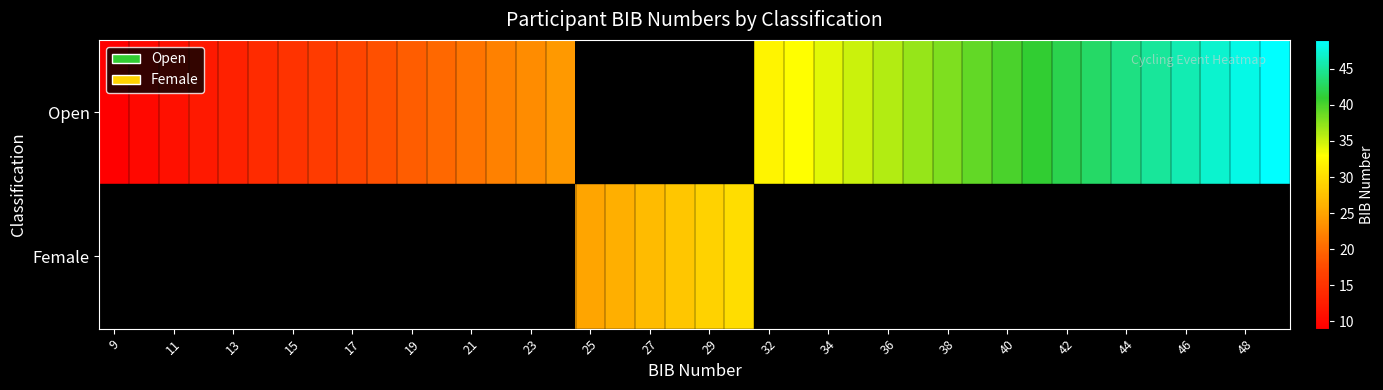

Which series changed the most between 34 and 48?

Open